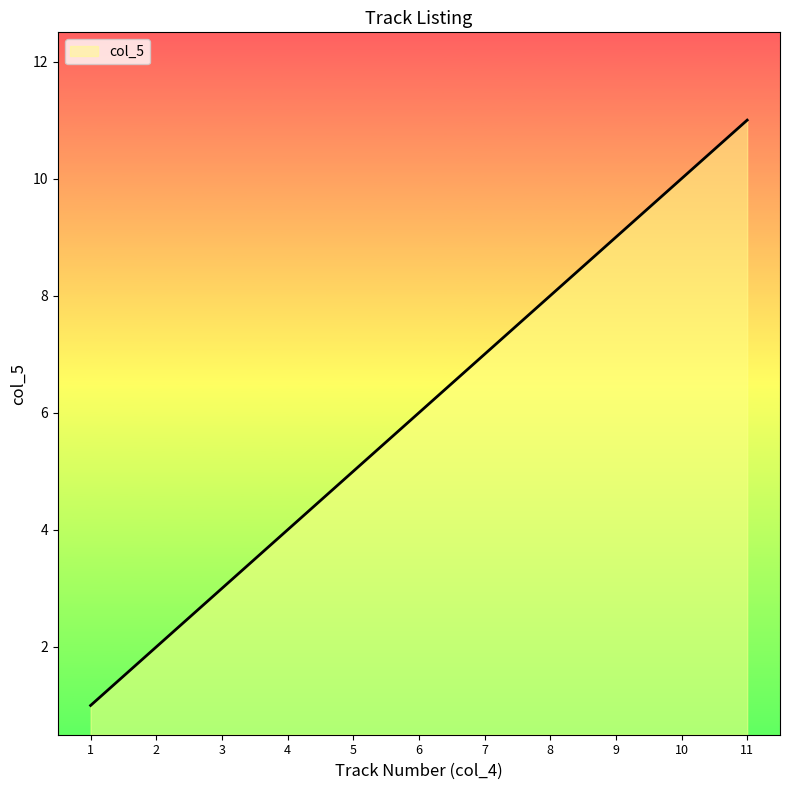

Rank the categories by value from highest to lowest.

11, 10, 9, 8, 7, 6, 5, 4, 3, 2, 1